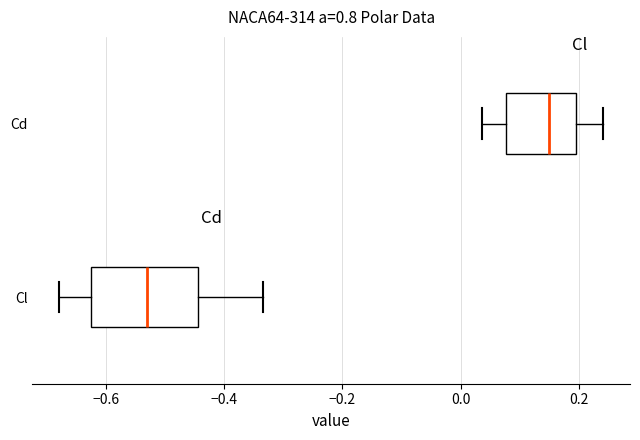

Which box is the widest, from its left edge to its right edge?

Cl